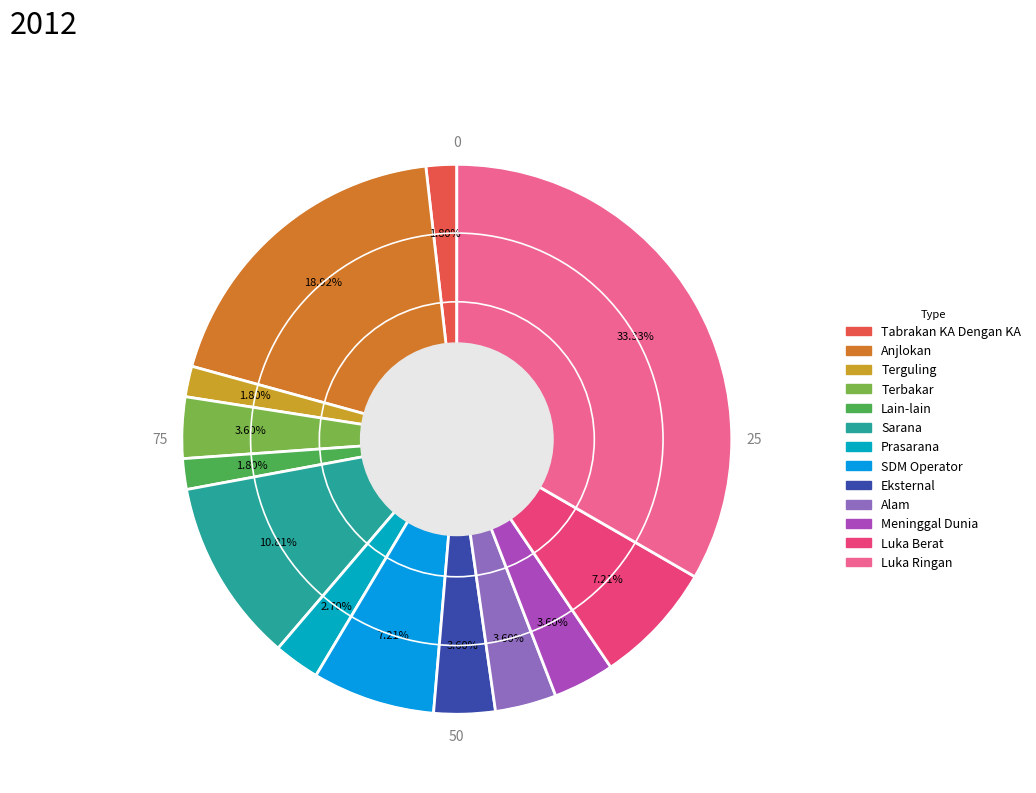

Does any single category account for the majority?

No